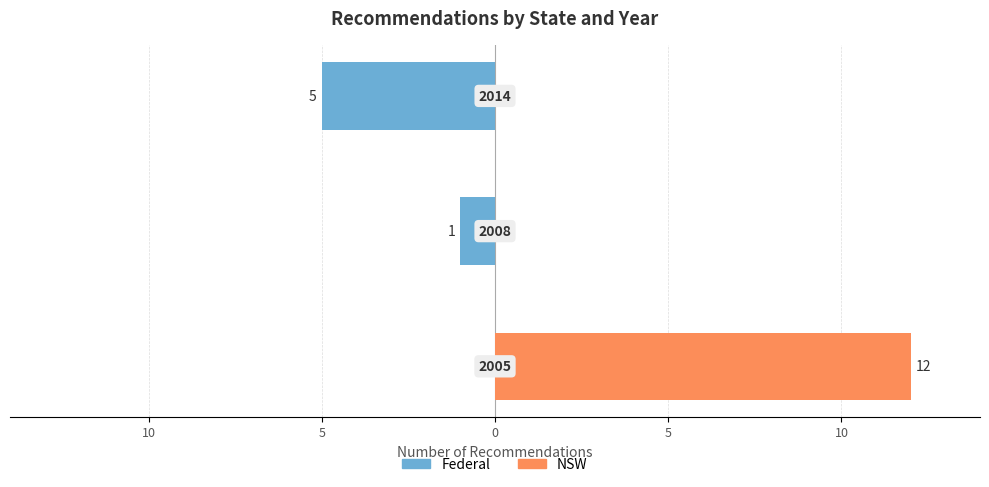

Does the chart contain any negative values?

Yes